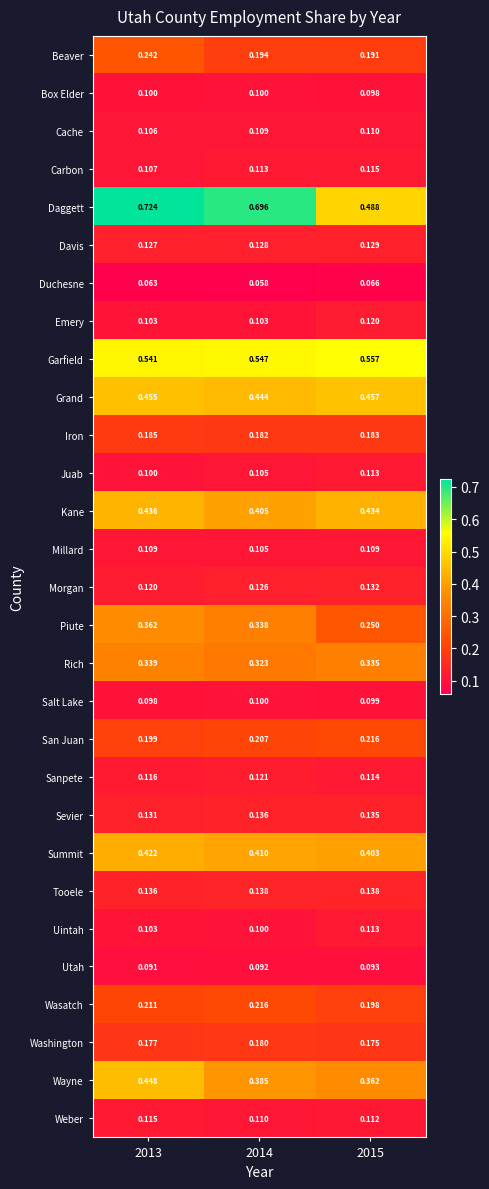

Which series changed the most between 2014 and 2015?

Daggett